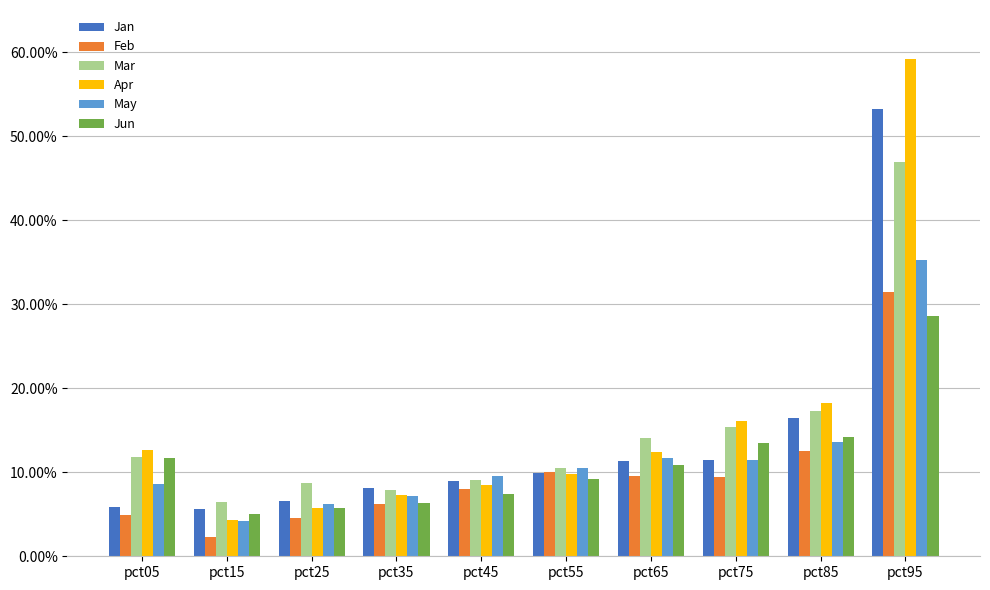

Does the chart contain stacked bars?

No